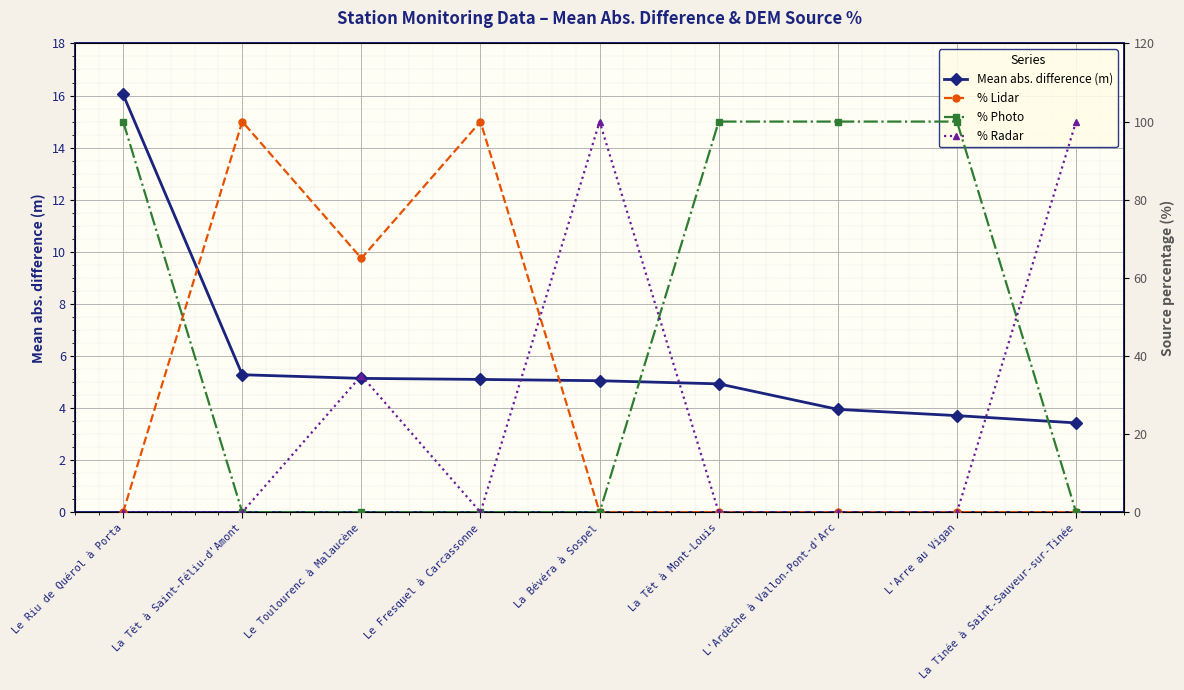

Is it true that % Photo equals 143.3 at L'Arre au Vigan?

False